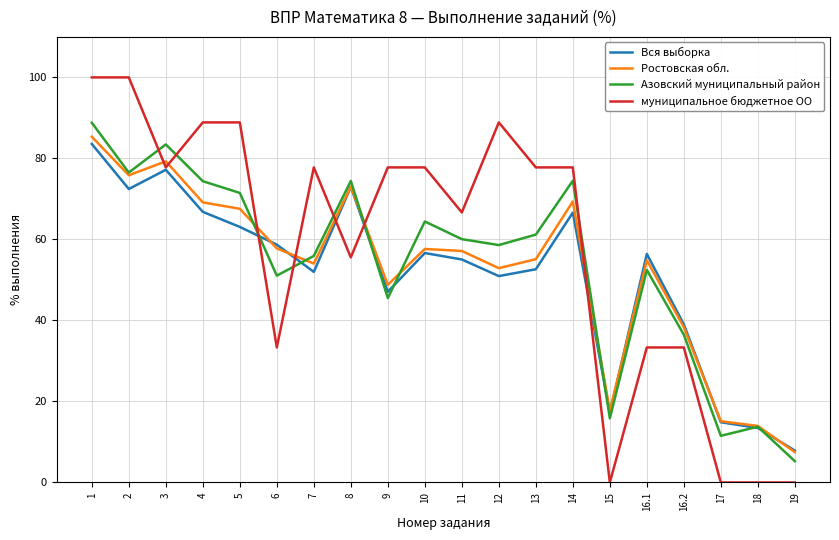

At which category is the sum across all series the highest?

1